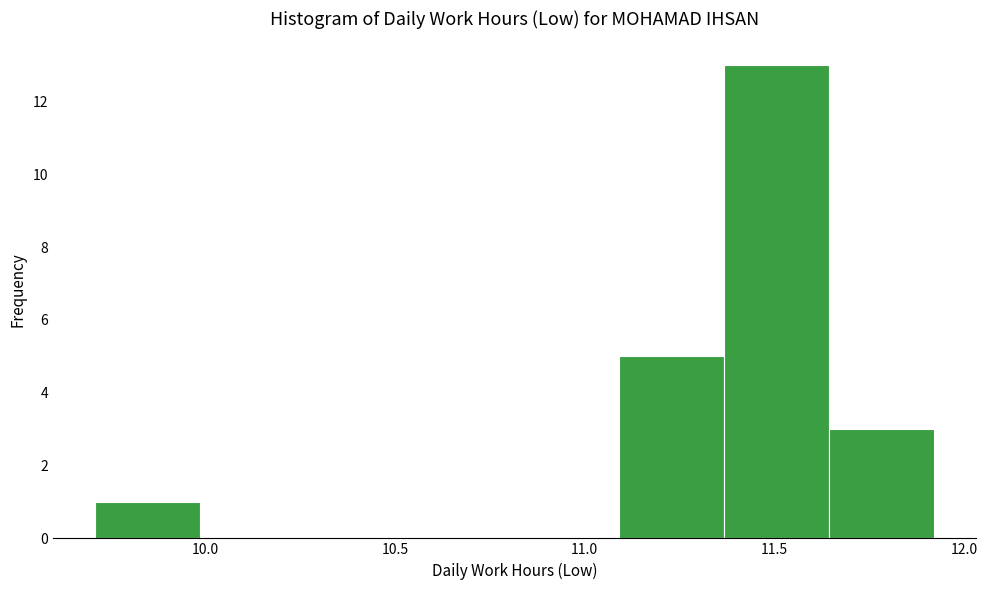

Reading left to right, list every bar in this chart as the range it spans on the x-axis followed by its height. Neither the bar edges nor the heights are printed on the chart, so give them approximately, as read against the axes.

9.70 to 10.00: 1
10.00 to 10.25: 0
10.25 to 10.55: 0
10.55 to 10.80: 0
10.80 to 11.10: 0
11.10 to 11.35: 5
11.35 to 11.65: 13
11.65 to 11.90: 3